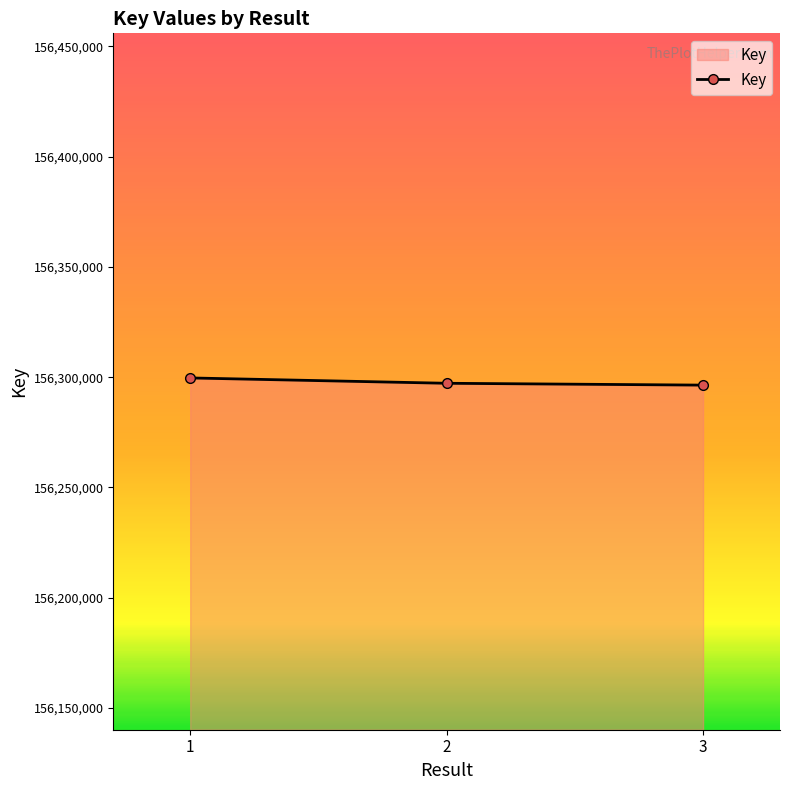

What is the maximum value shown in the chart?

156299661